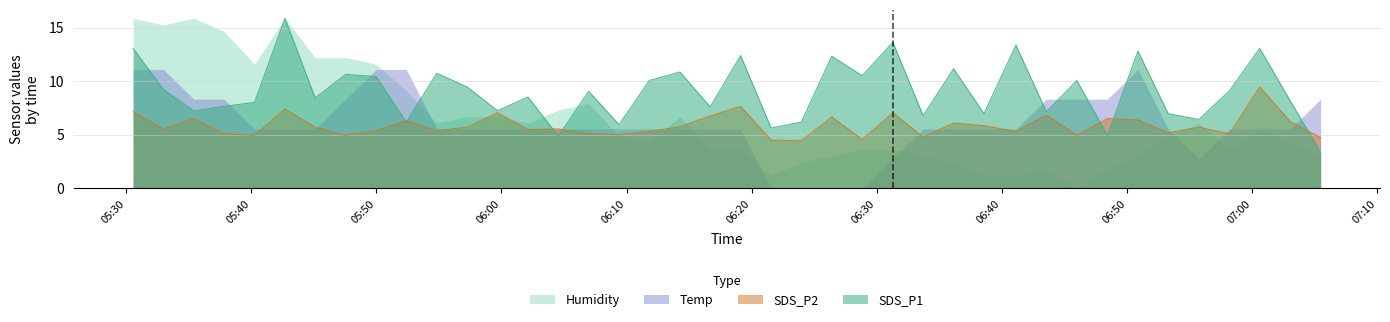

Which series has the widest spread of values?

Humidity